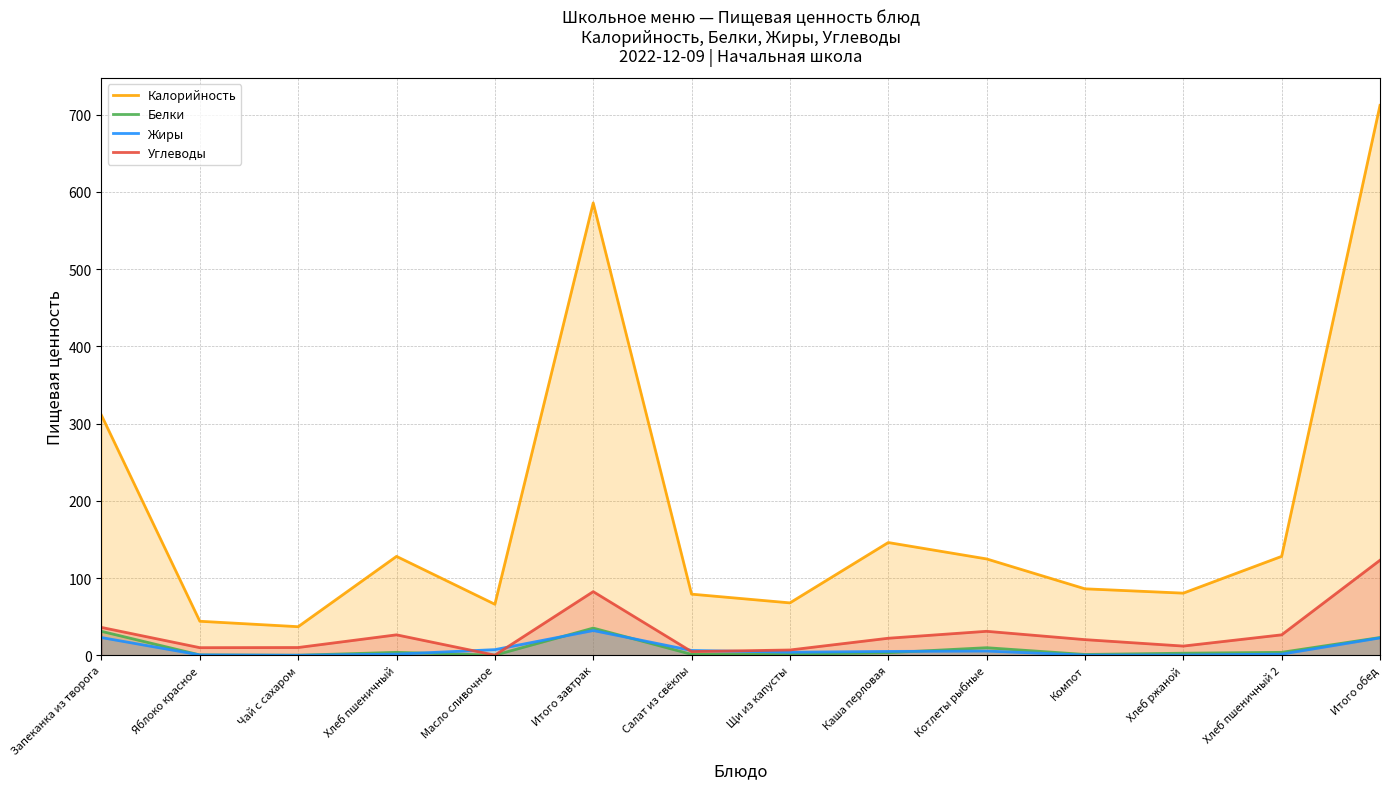

The value of Калорийность at Хлеб ржаной is 142.9. True or false?

False